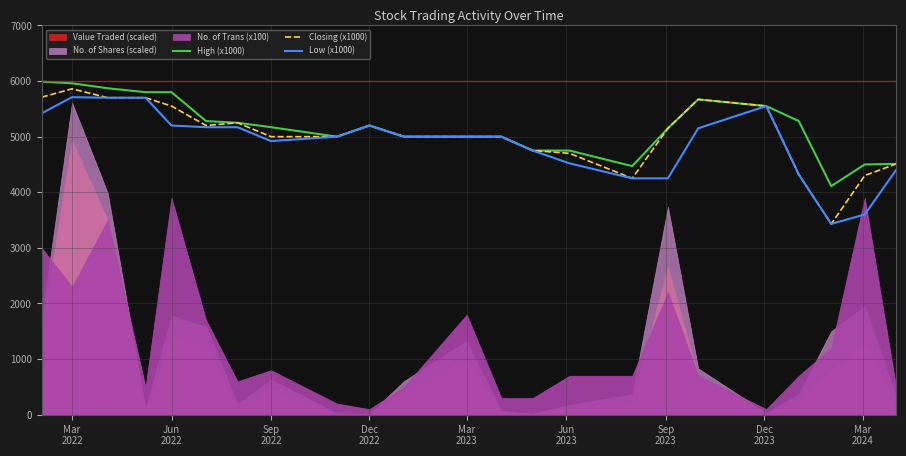

What is the lowest value of the Closing (x1000) series?

3430